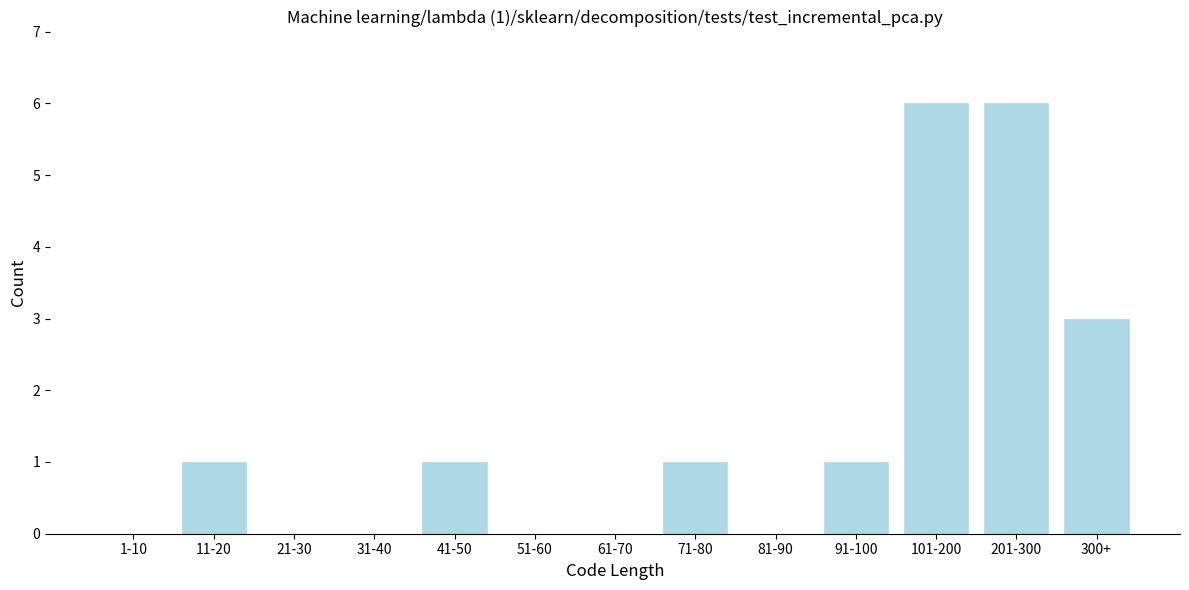

Reading right to left, transcribe all the data shown in this chart.

300+=3	201-300=6	101-200=6	91-100=1	81-90=0	71-80=1	61-70=0	51-60=0	41-50=1	31-40=0	21-30=0	11-20=1	1-10=0